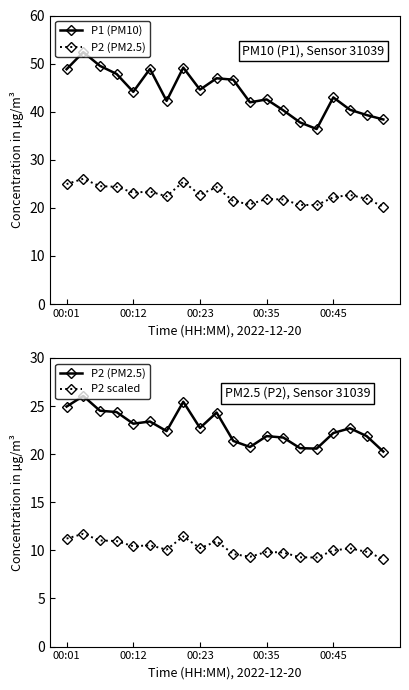

Reading right to left, transcribe all the data shown in this chart.

P1 (PM10): 38.4	39.3	40.4	43.0	36.4	37.8	40.3	42.5	42.0	46.6	47.0	44.6	49.2	42.2	48.9	44.1	47.9	49.5	52.4	48.8
P2 (PM2.5): 20.3	21.9	22.7	22.2	20.6	20.6	21.7	21.9	20.8	21.4	24.3	22.7	25.4	22.4	23.4	23.2	24.4	24.5	26.1	24.9
P2 scaled: 9.1	9.8	10.2	10.0	9.3	9.3	9.8	9.8	9.3	9.6	10.9	10.2	11.5	10.1	10.5	10.4	11.0	11.0	11.7	11.2